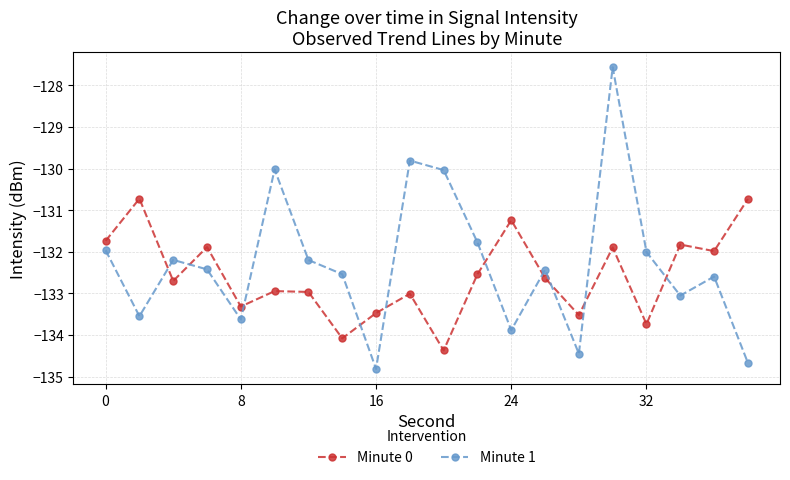

What are all the series names shown in the legend?

Minute 0, Minute 1